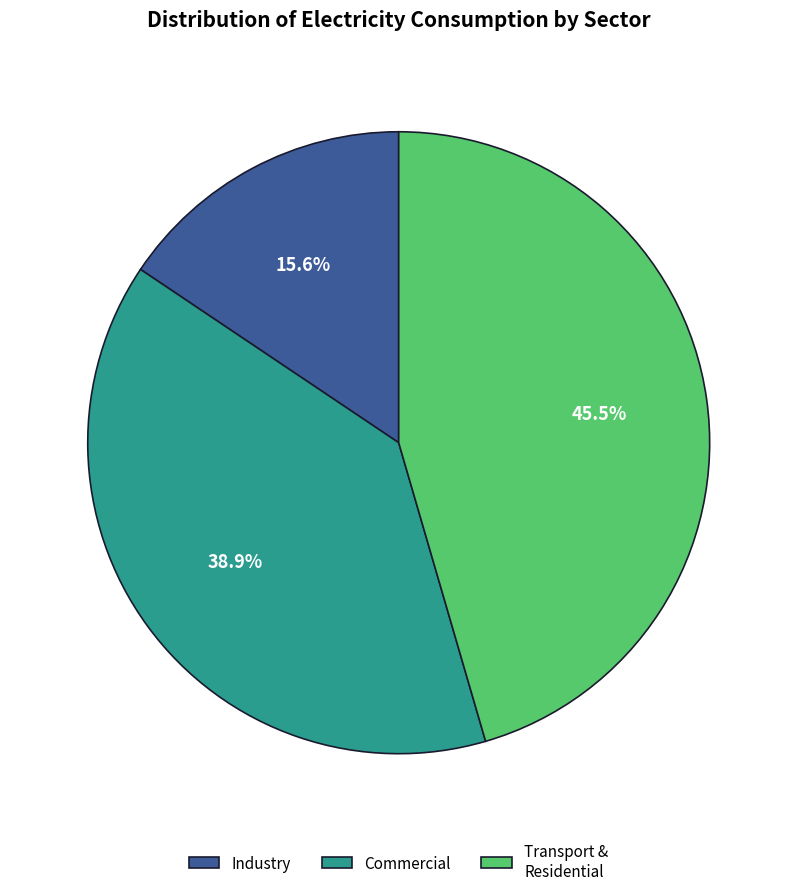

Is Commercial the majority of the pie?

No